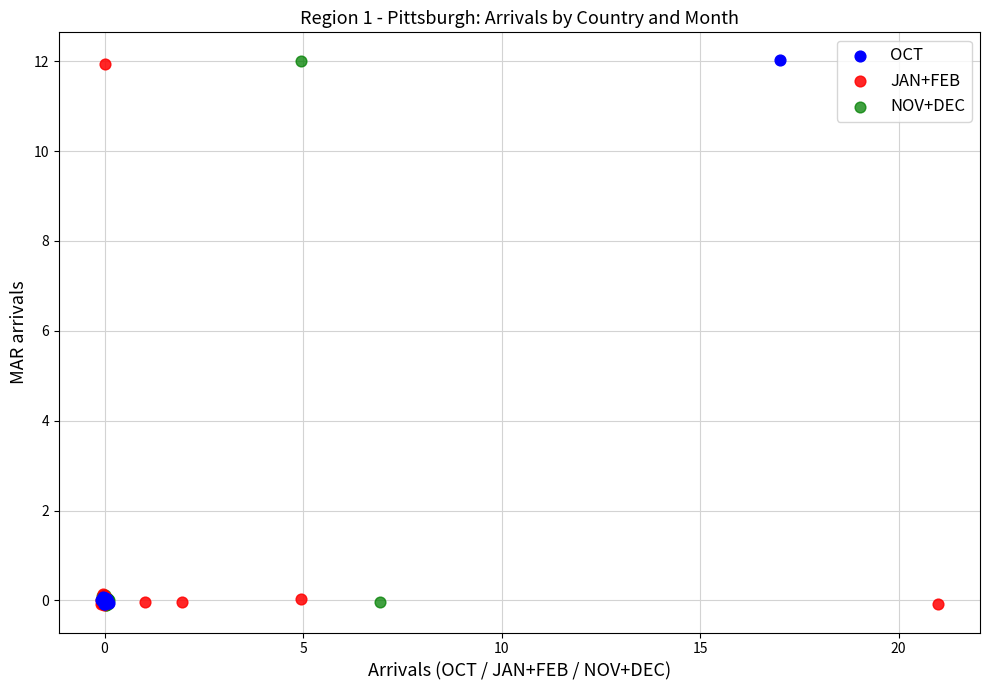

What are all the series names shown in the legend?

OCT, JAN+FEB, NOV+DEC